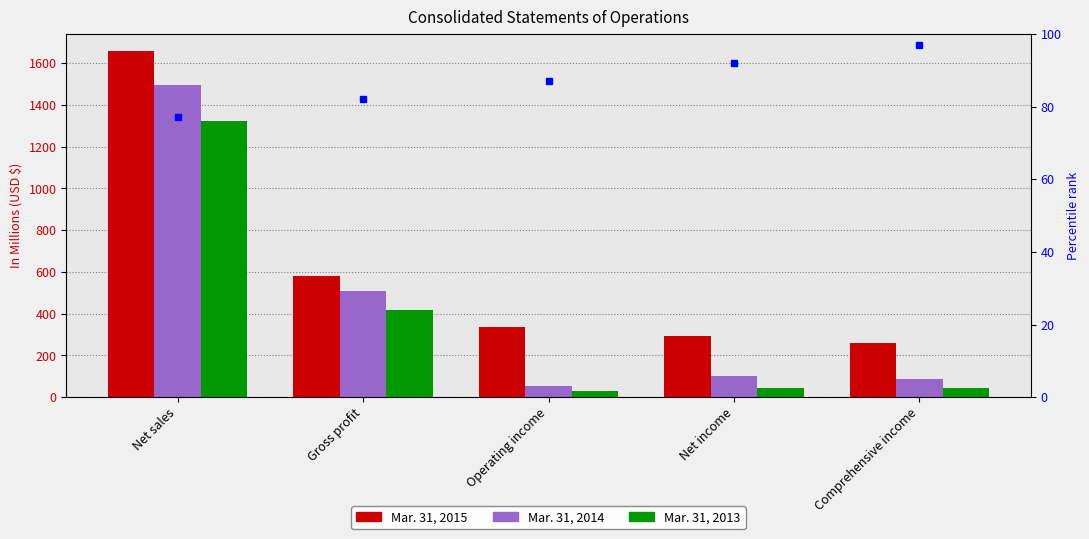

The Mar. 31, 2014 series shows 85.2 at Comprehensive income. True or false?

True